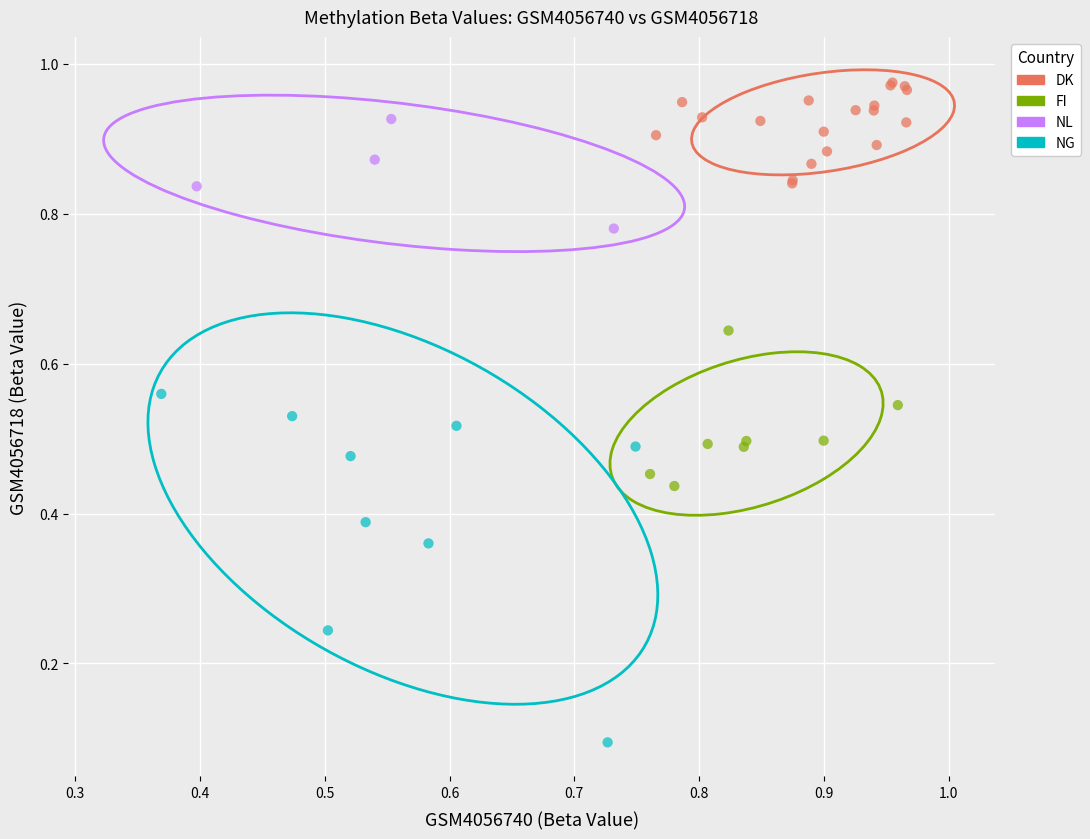

What are all the series names shown in the legend?

DK, FI, NL, NG